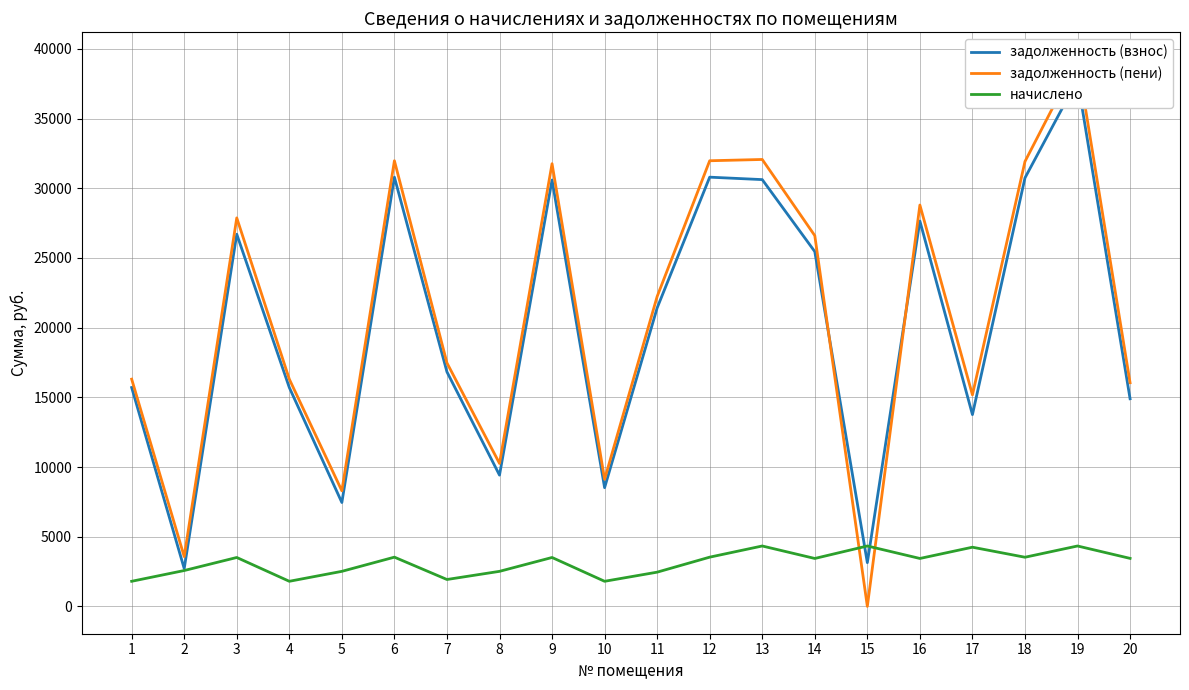

How many interior local peaks does the задолженность (взнос) series have?

6